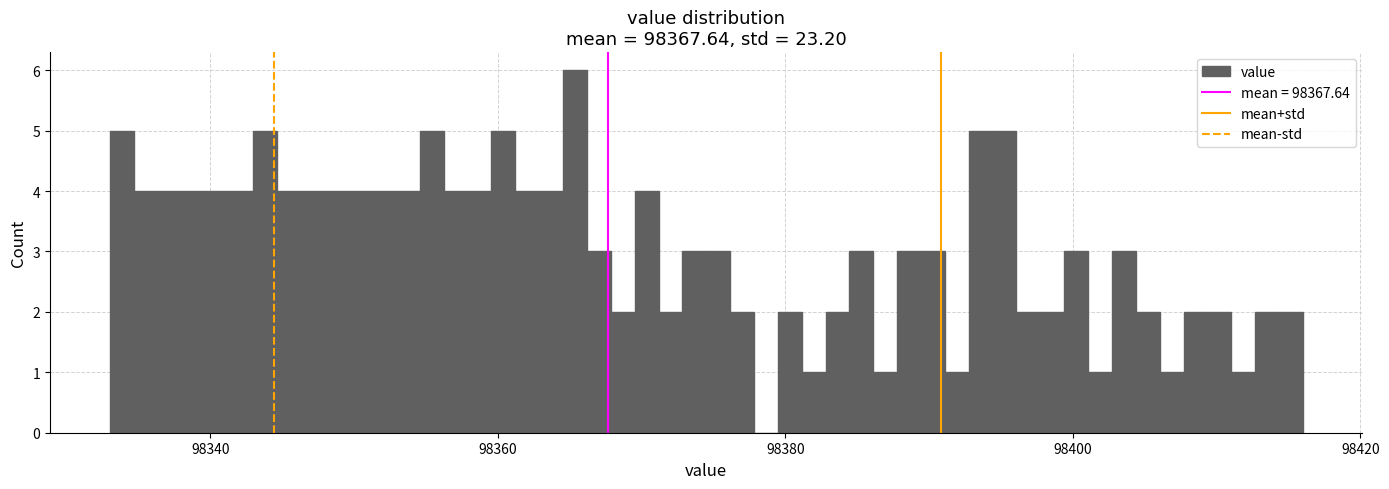

Read against the x-axis, roughly where is the centre of the tallest bar?

98366